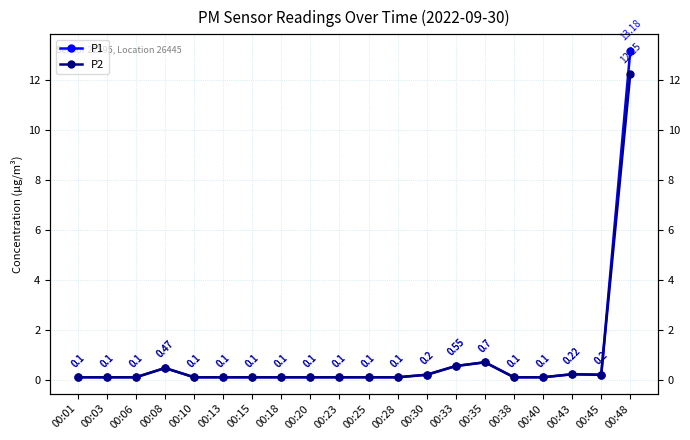

At 00:28, list the series in order from largest to smallest.

P1, P2